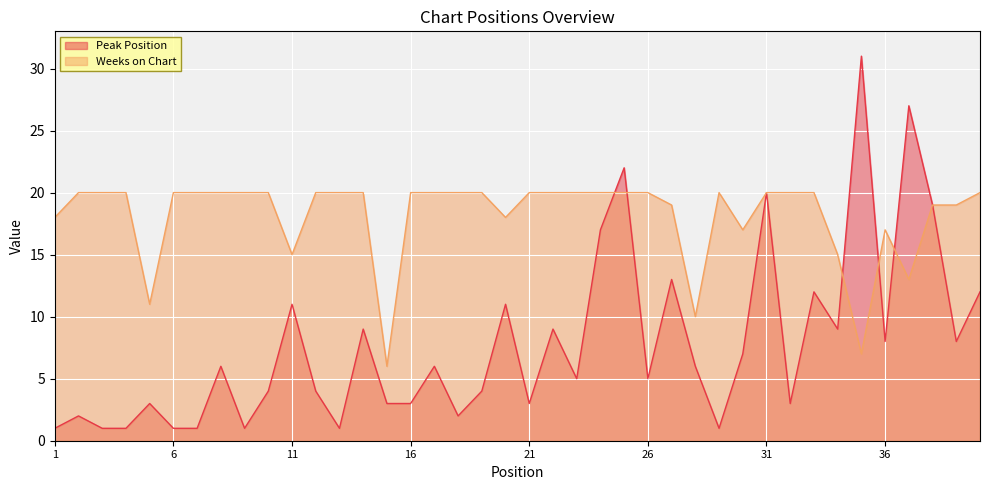

What is the value of the Peak Position point at the 37th from the left?

27